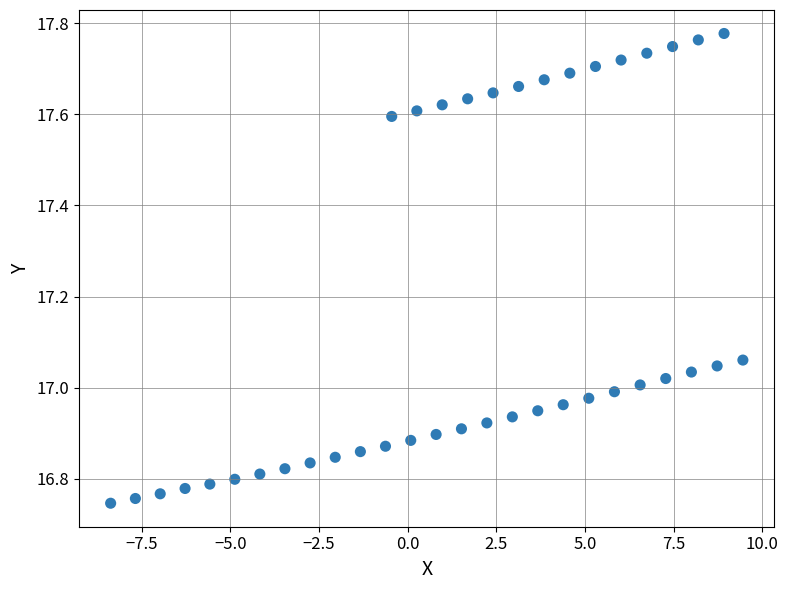

What is the range of Y values (max minus min)?

1.0